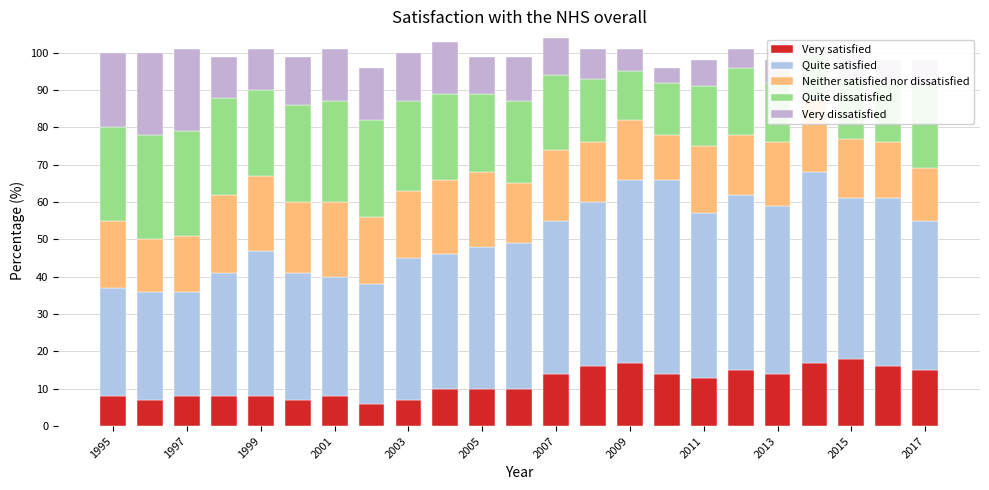

At which category is the sum across all series the highest?

2007